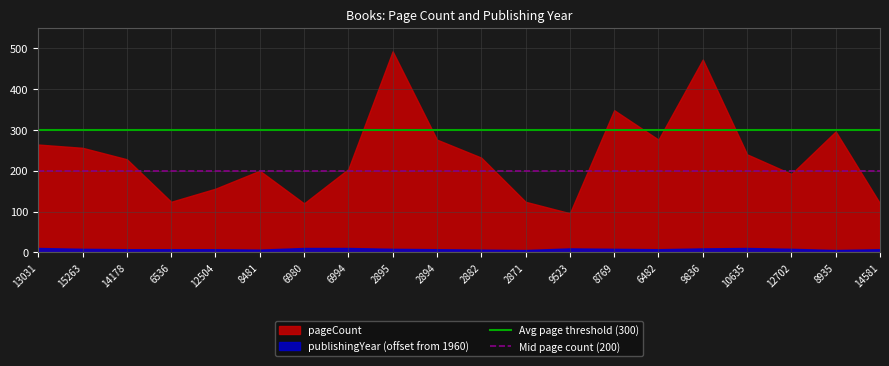

What is the value of the Mid page count (200) point at the 2nd from the left?

200